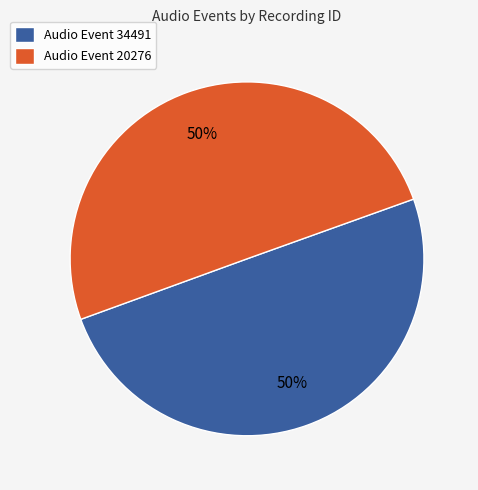

How many segments does this pie chart have?

2